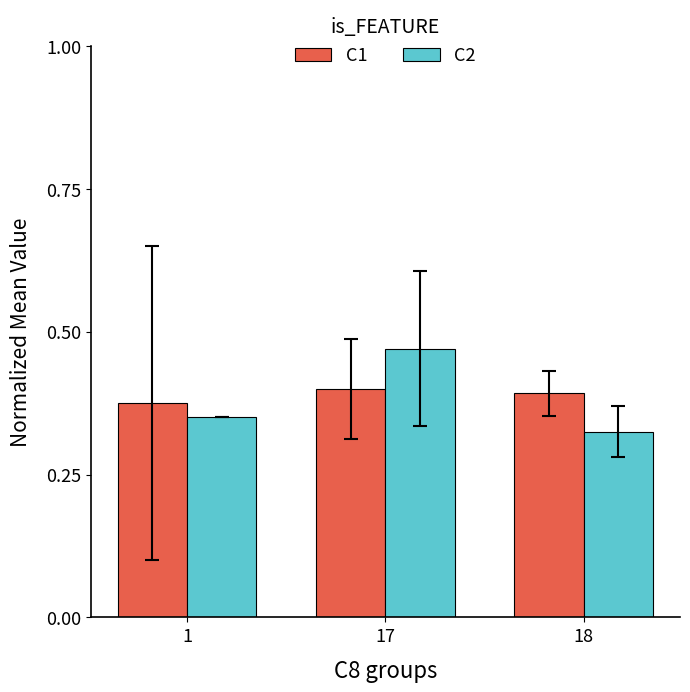

How many C2 values are between 0 and 1?

3